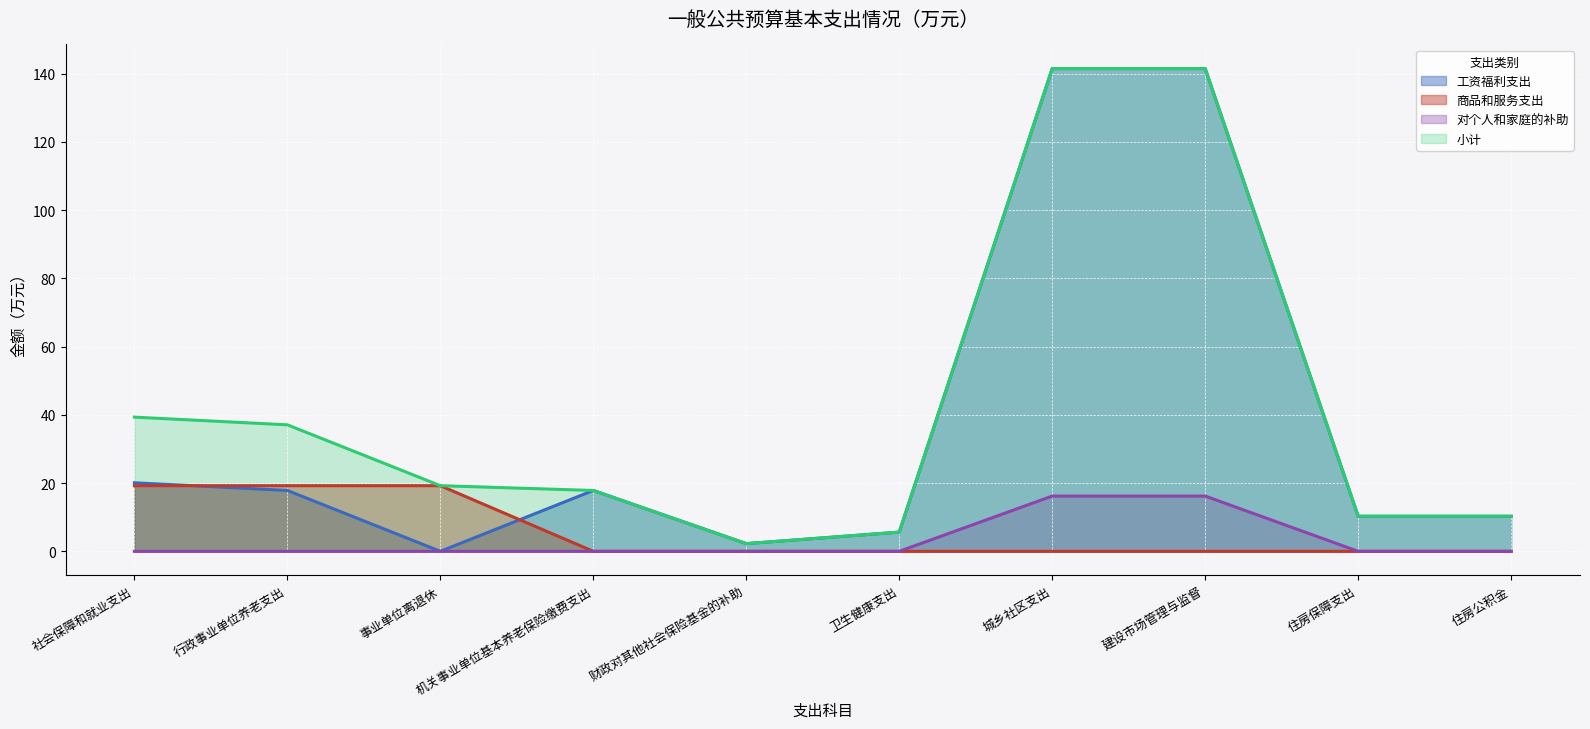

Which series changed the most between 事业单位离退休 and 卫生健康支出?

商品和服务支出